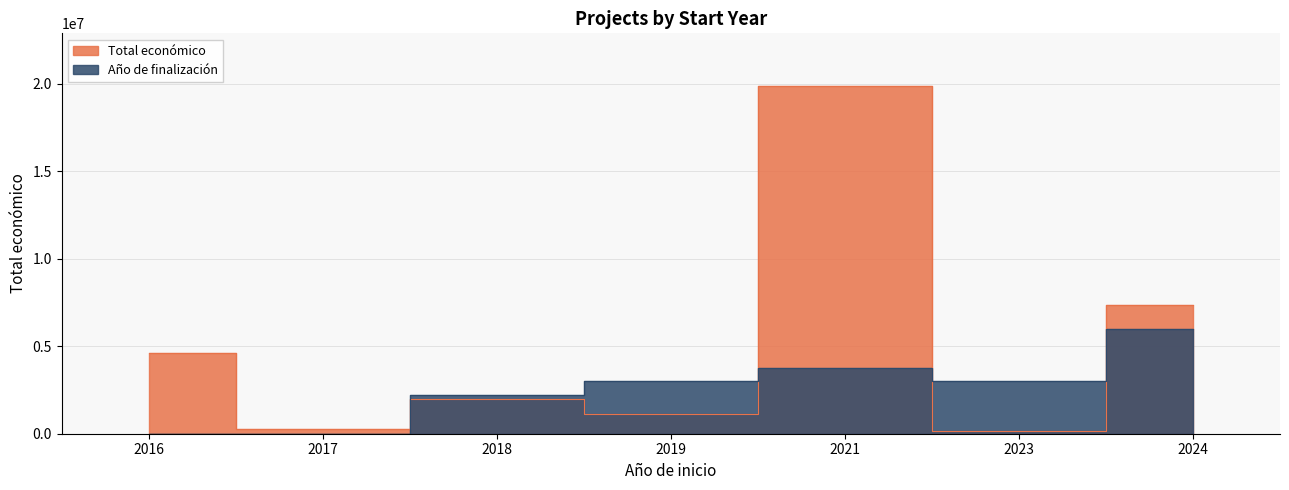

True or false: Año de finalización has a value of 8434421.6 at 2024.

False